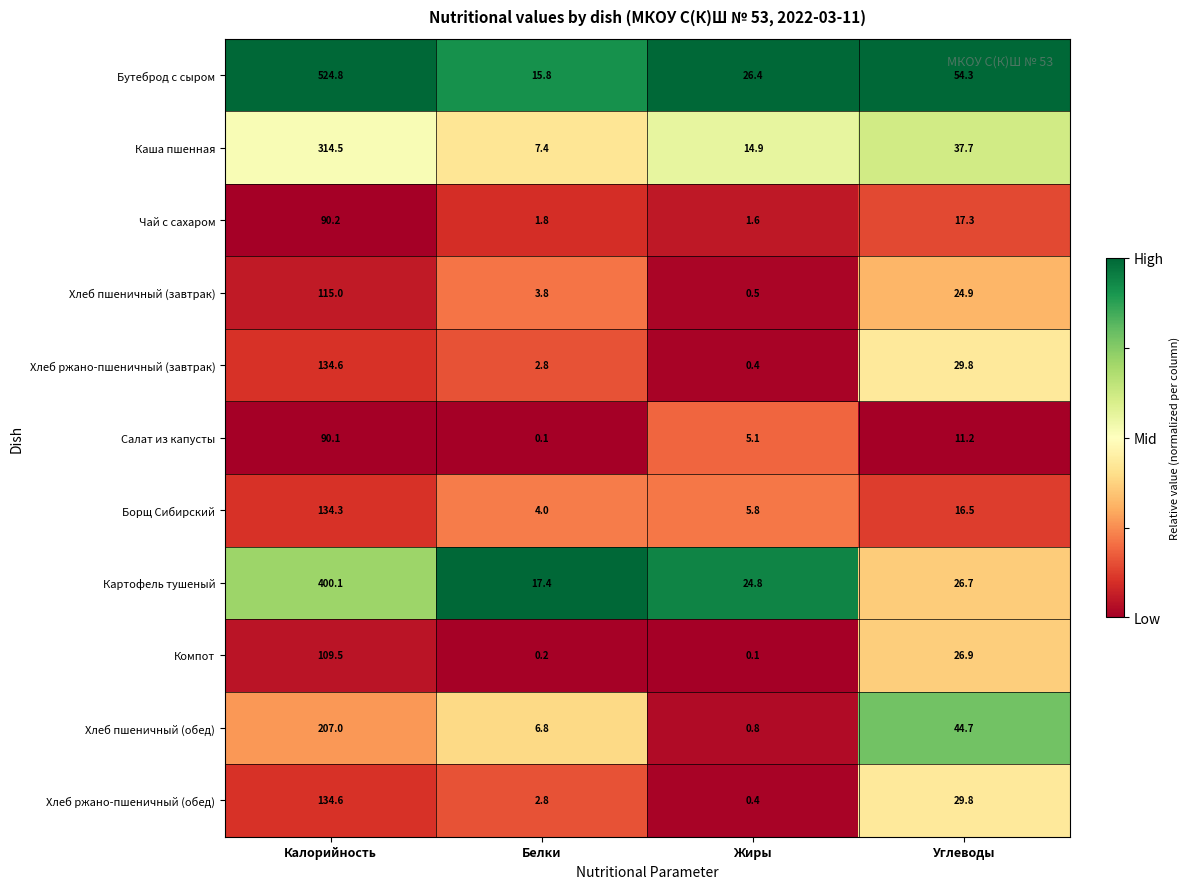

What is the spread (max minus min) of values at Углеводы?

43.1